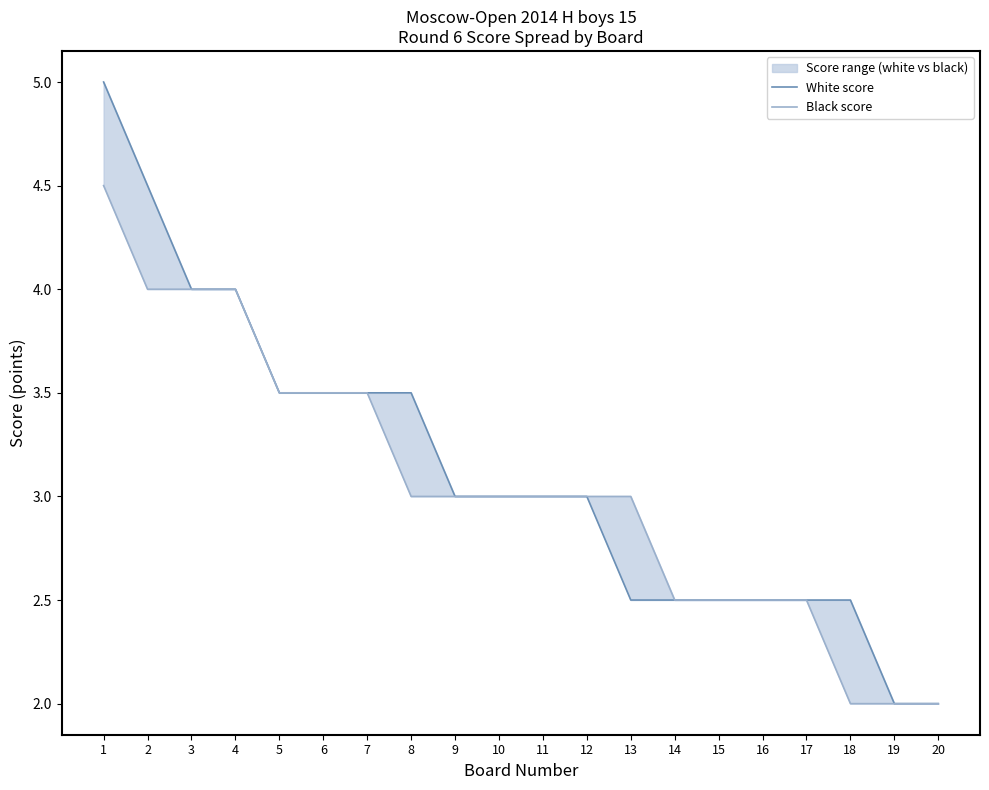

True or false: Black score and White score cross at least once.

False